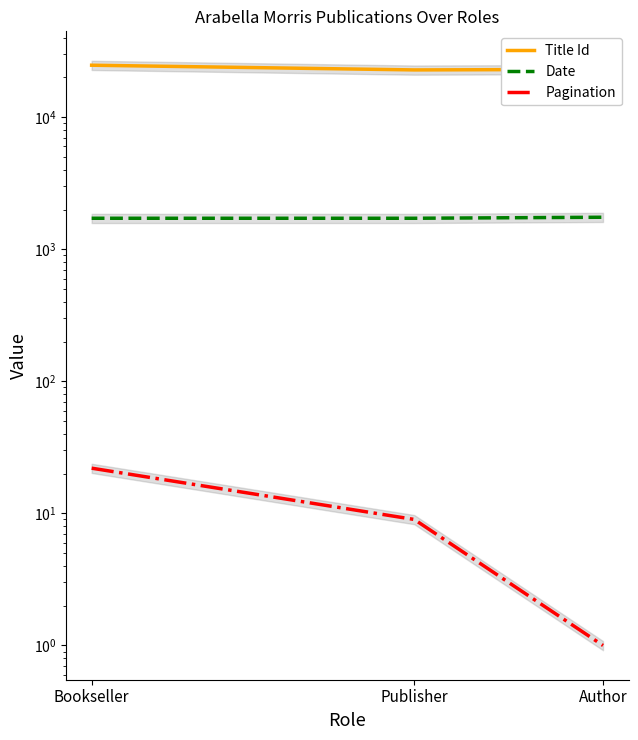

At which label does Title Id reach its minimum?

Publisher